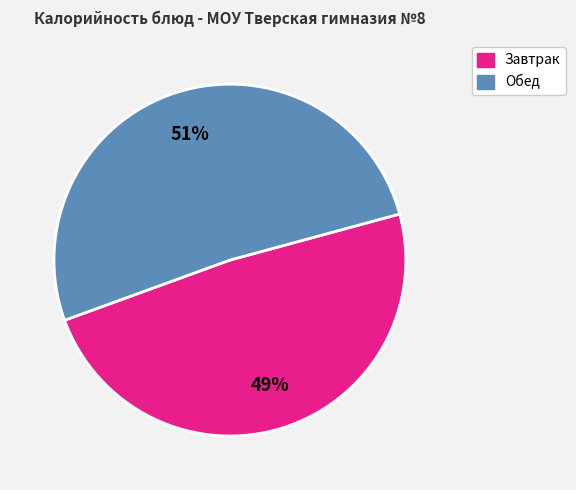

Does any single category account for the majority?

Yes